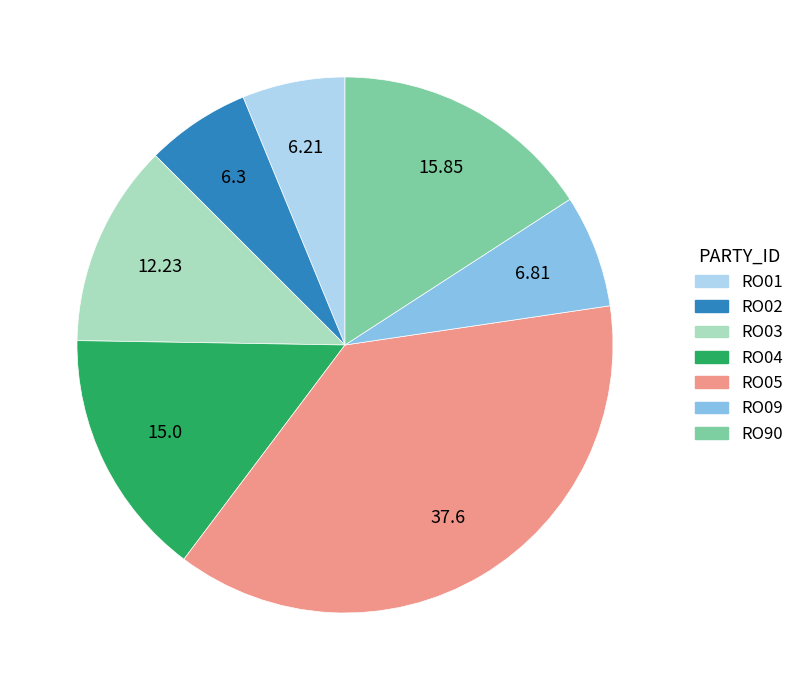

Count the number of slices in the pie.

7